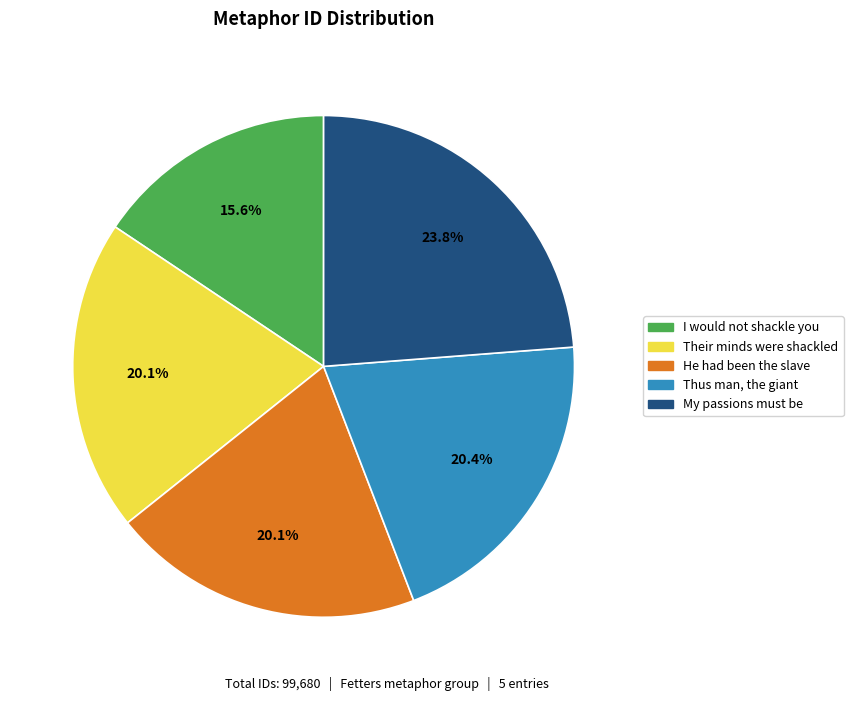

The My passions must be slice represents 24% of the pie. True or false?

True